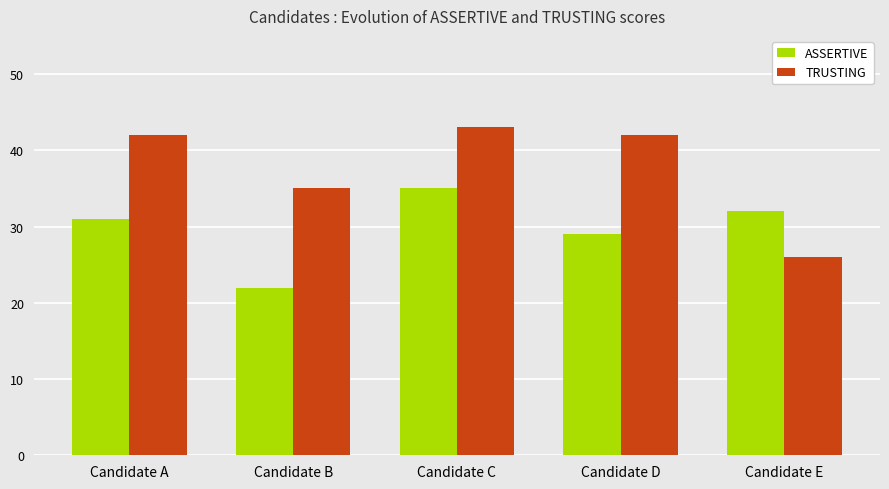

What is the average value of the TRUSTING series?

38